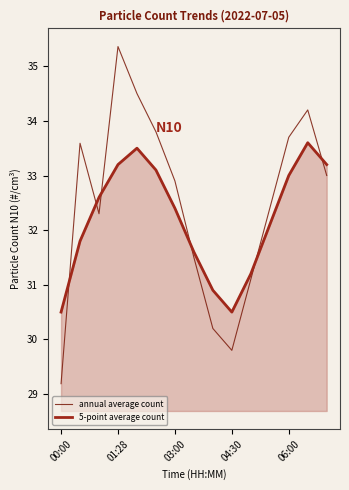

Rank the series by their maximum value, from lowest to highest.

5-point average count, annual average count